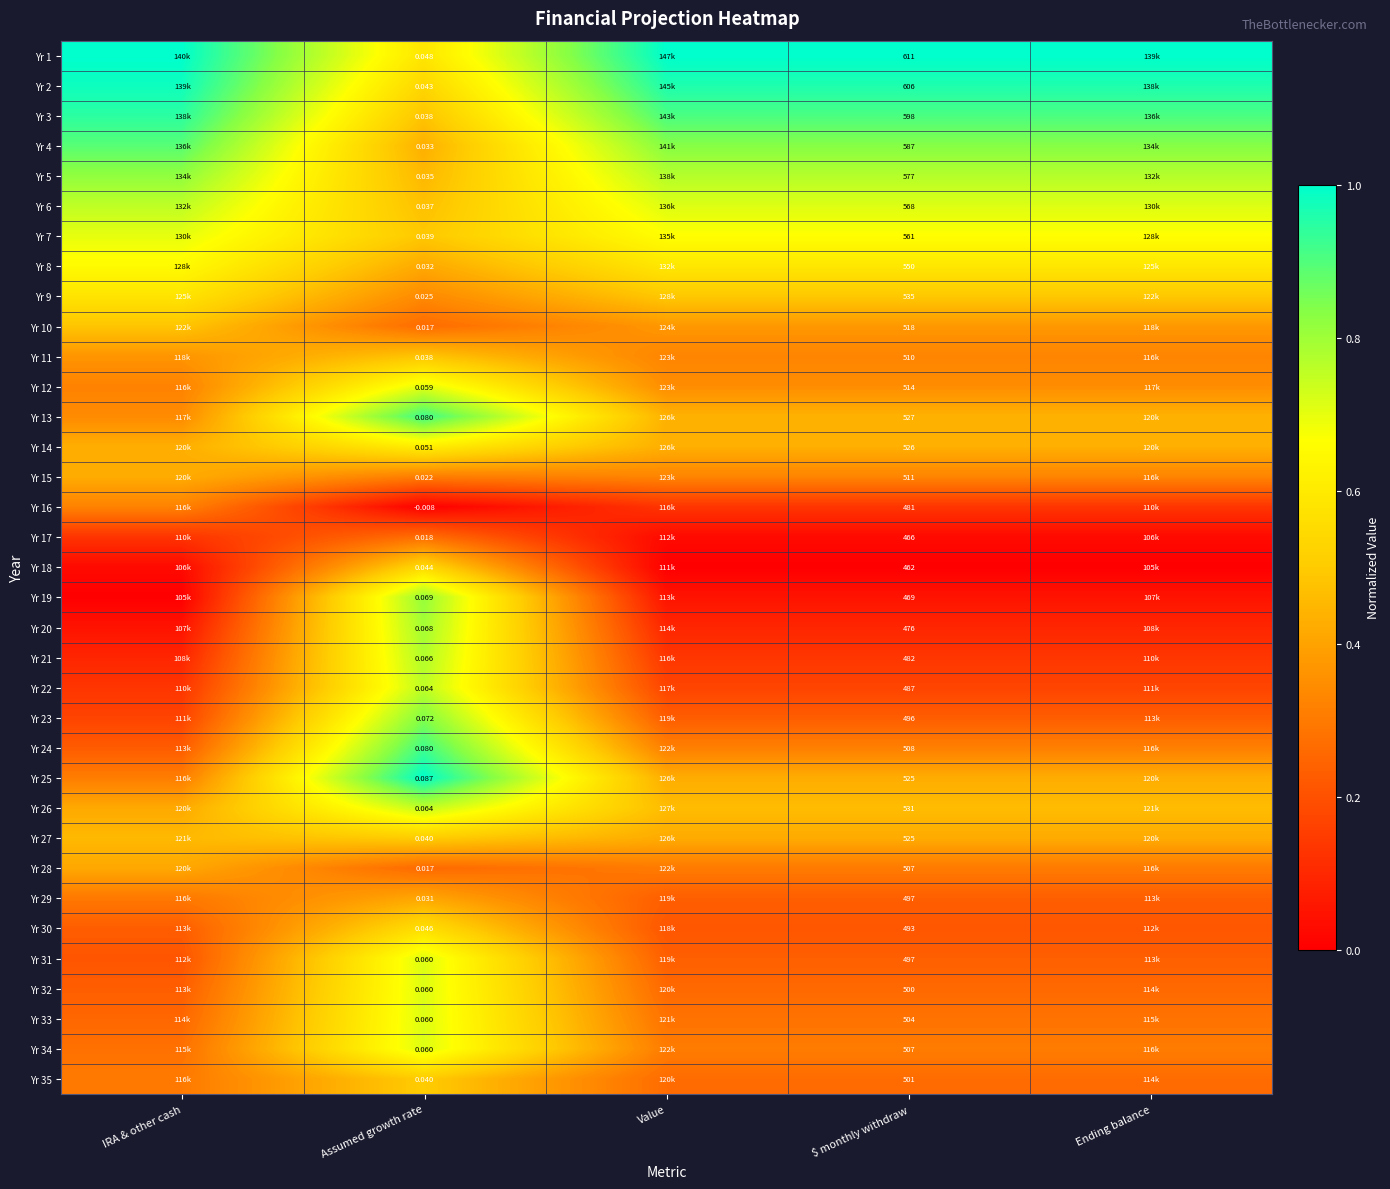

List the labels in order of Yr 21 value, largest first.

Assumed growth rate, Value, Ending balance, $ monthly withdraw, IRA & other cash